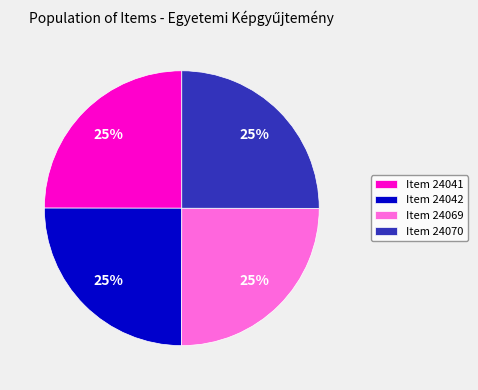

Approximately how many times larger is the value at Item 24070 compared to Item 24042?

1.0